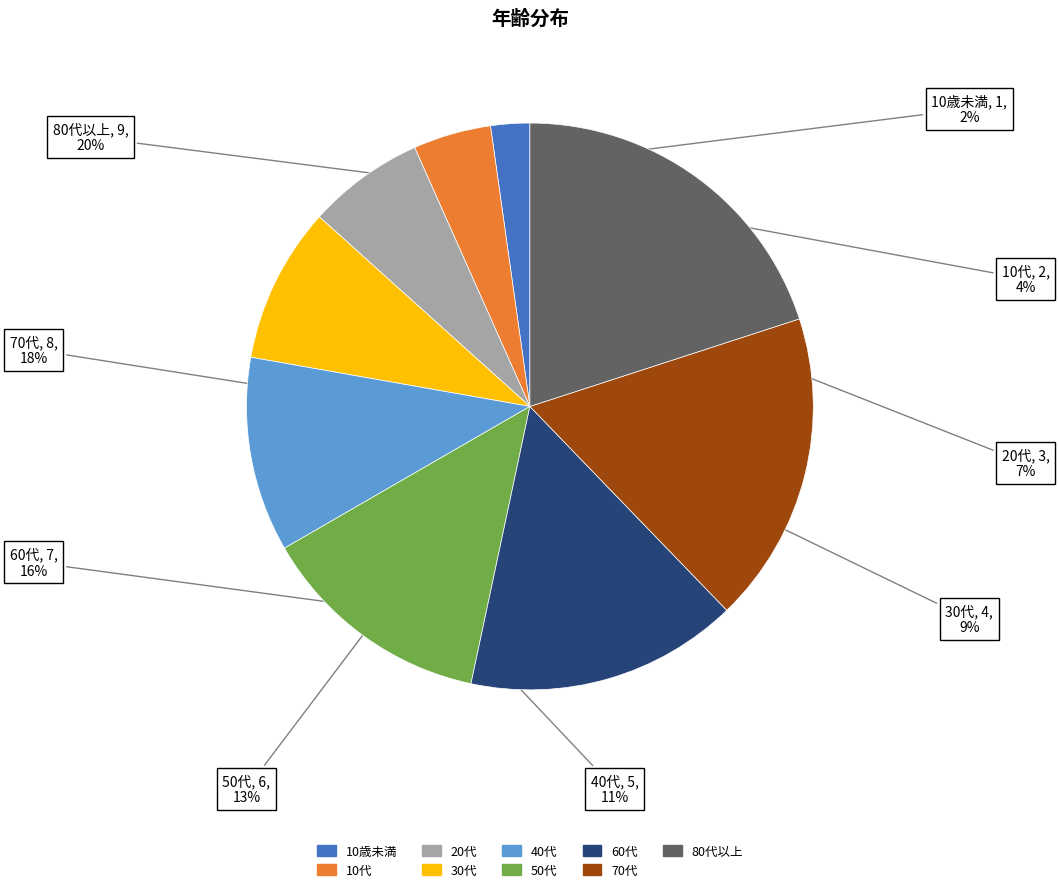

Which category has the smallest portion of the pie?

10歳未満